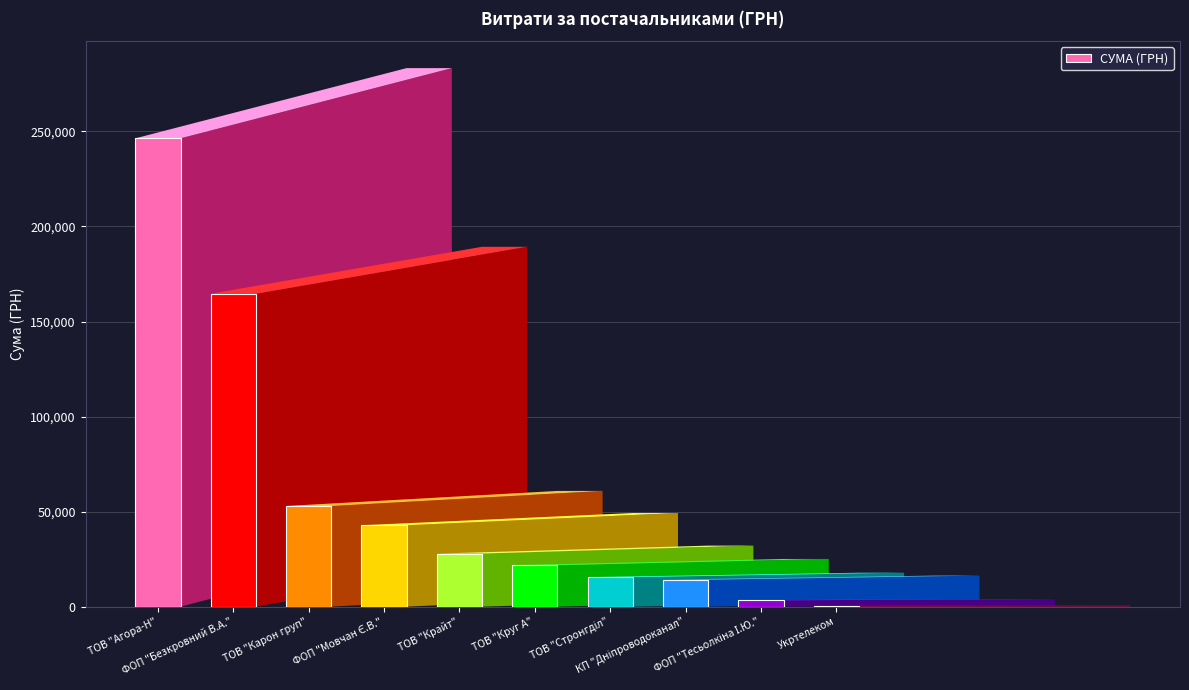

What is the sum of all values?

590019.2